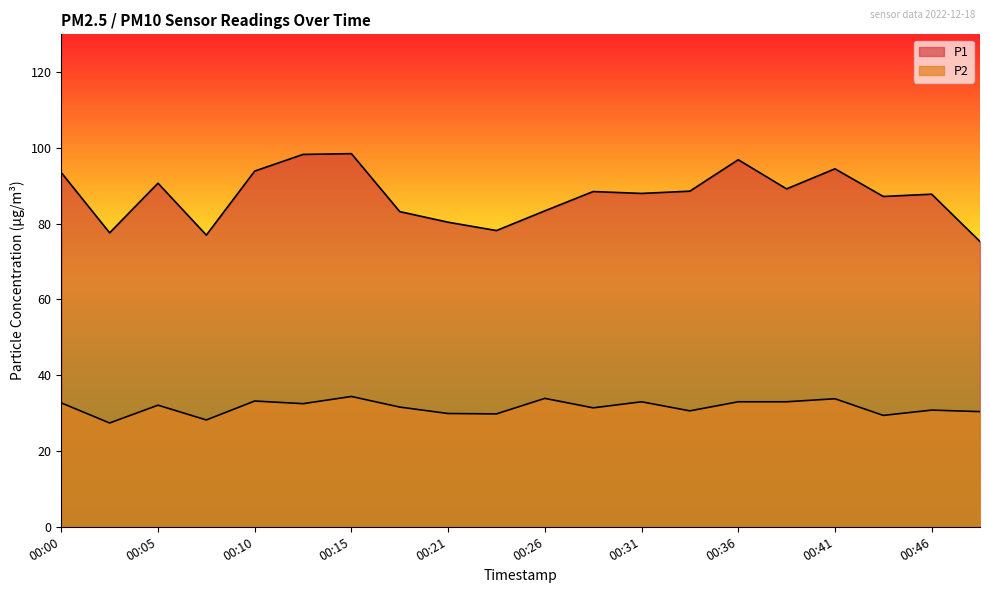

Rank the series by their maximum value, from highest to lowest.

P1, P2